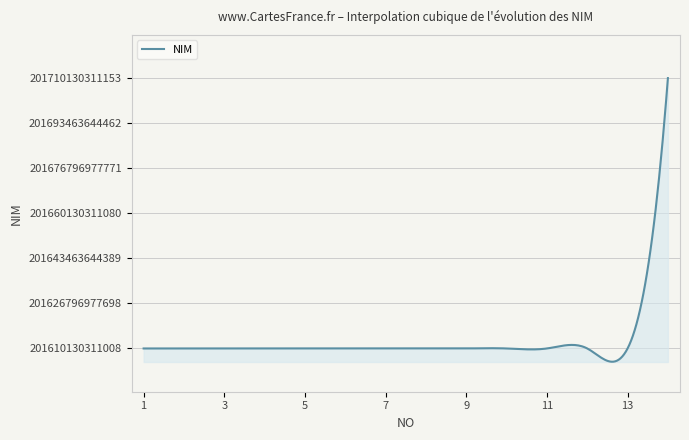

Reading left to right, list all the values displayed in this chart.

201610130311008	201610130311039	201610130311040	201610130311061	201610130311076	201610130311082	201610130311083	201610130311093	201610130311125	201610130311160	201610130311126	201610130311064	201610130311011	201710130311153